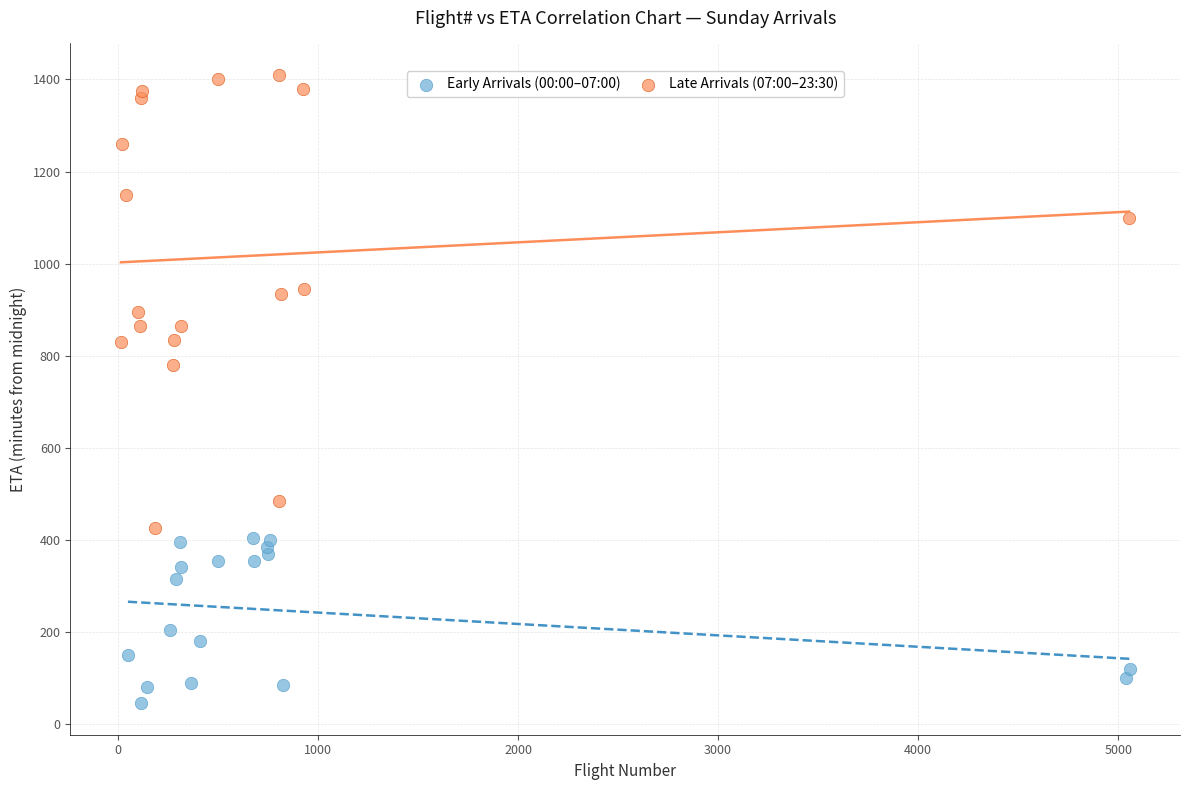

Which series reaches the maximum Y coordinate?

Late Arrivals (07:00–23:30)